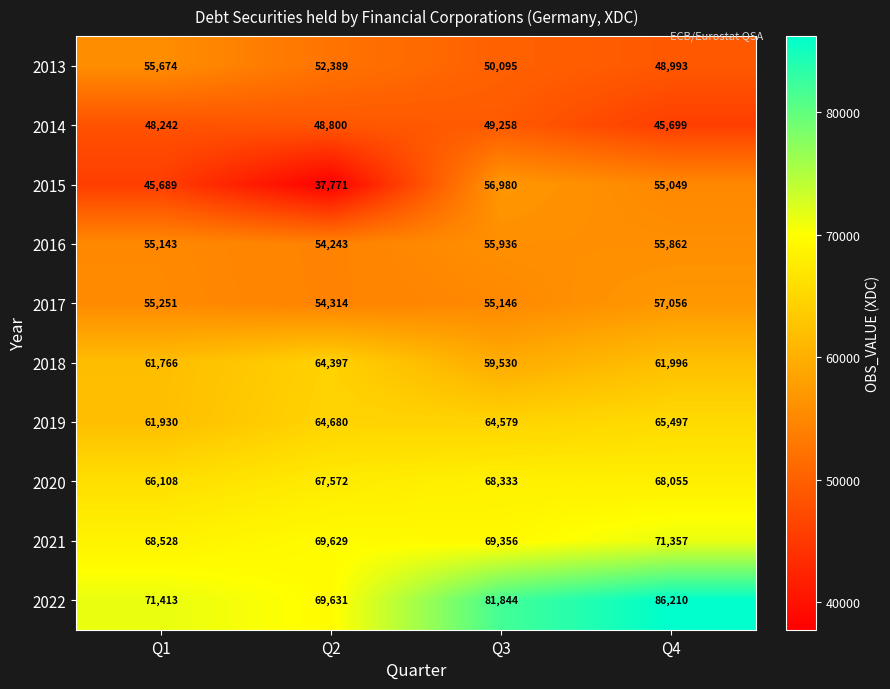

At which label is 2014 closest to 47478?

Q1